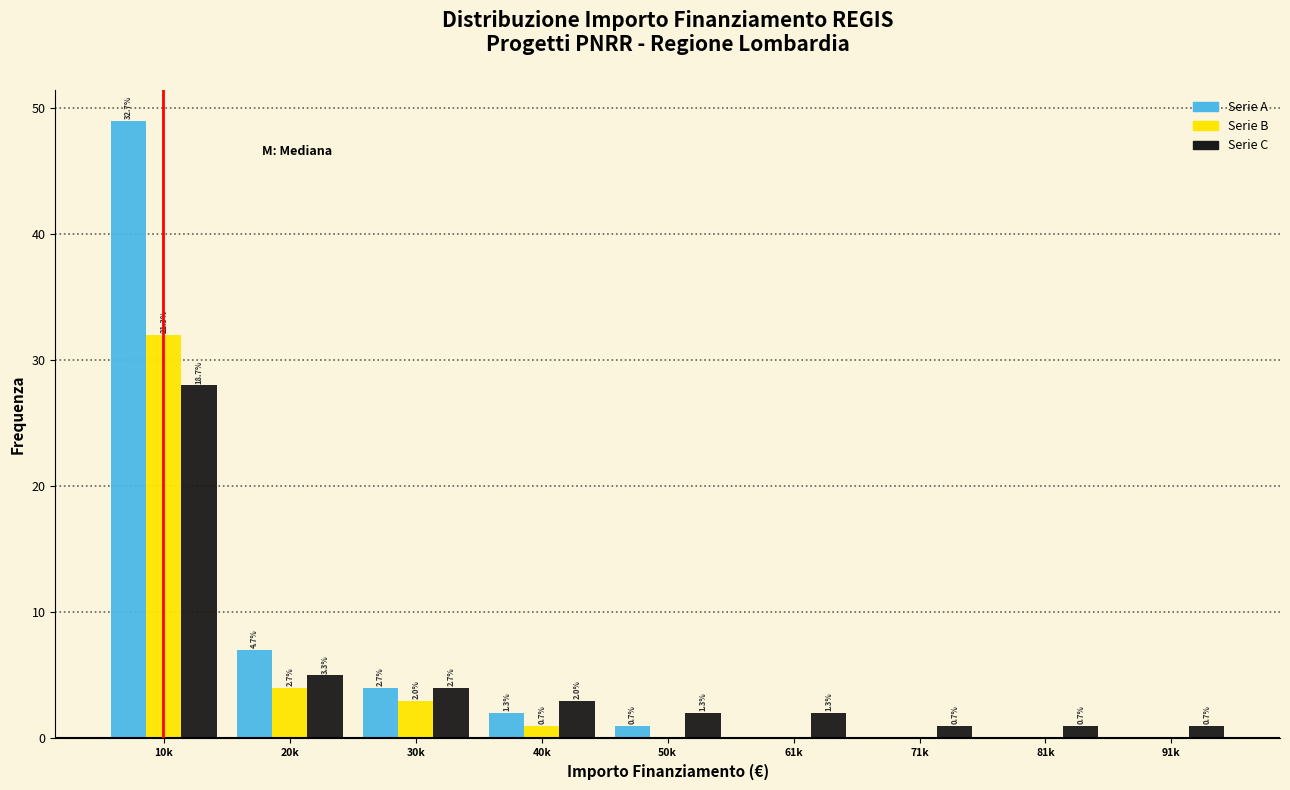

Are the bars grouped side by side (vs. stacked)?

Yes